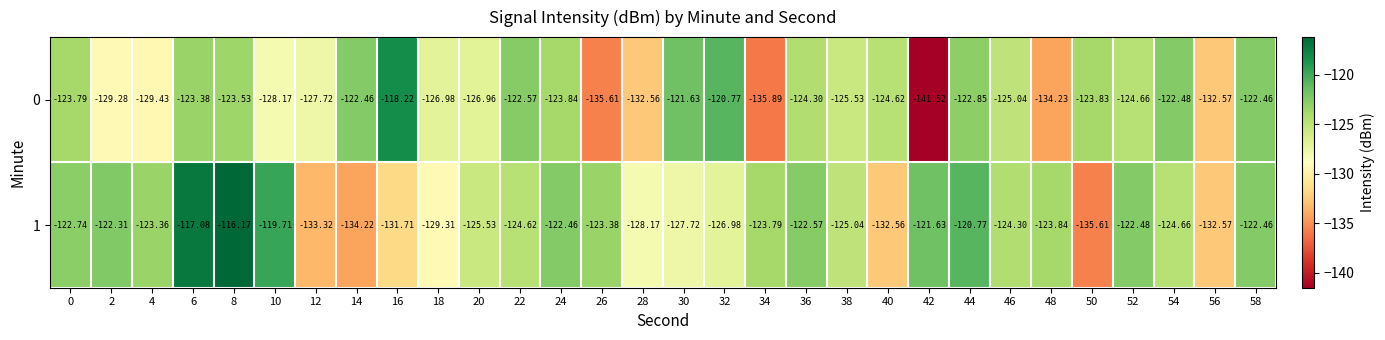

Is the value of 1 at 16 greater than the value of 0 at 38?

No